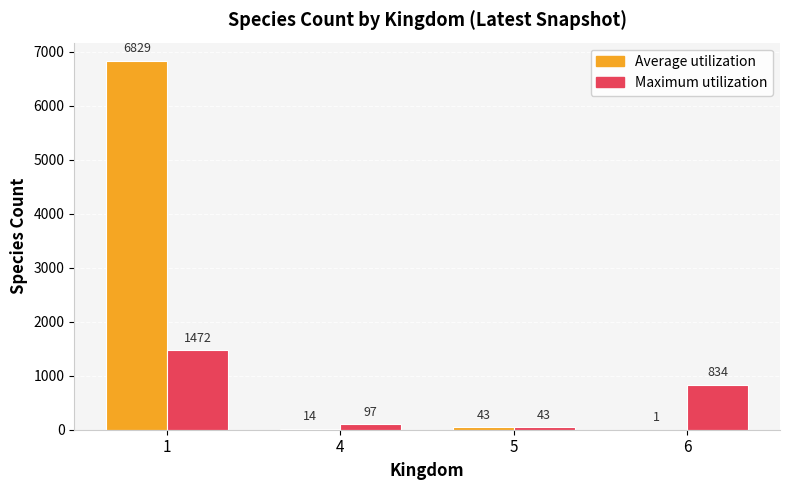

At which category is the sum across all series the highest?

1